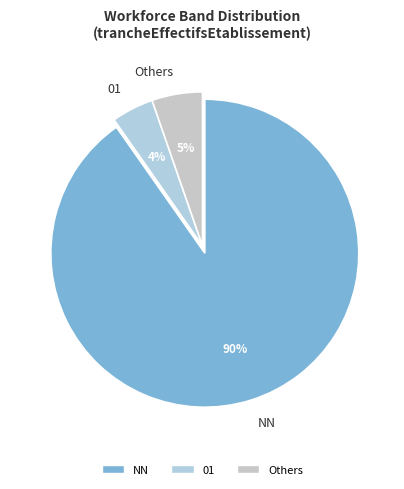

To the nearest percent, what portion does 01 represent?

4%